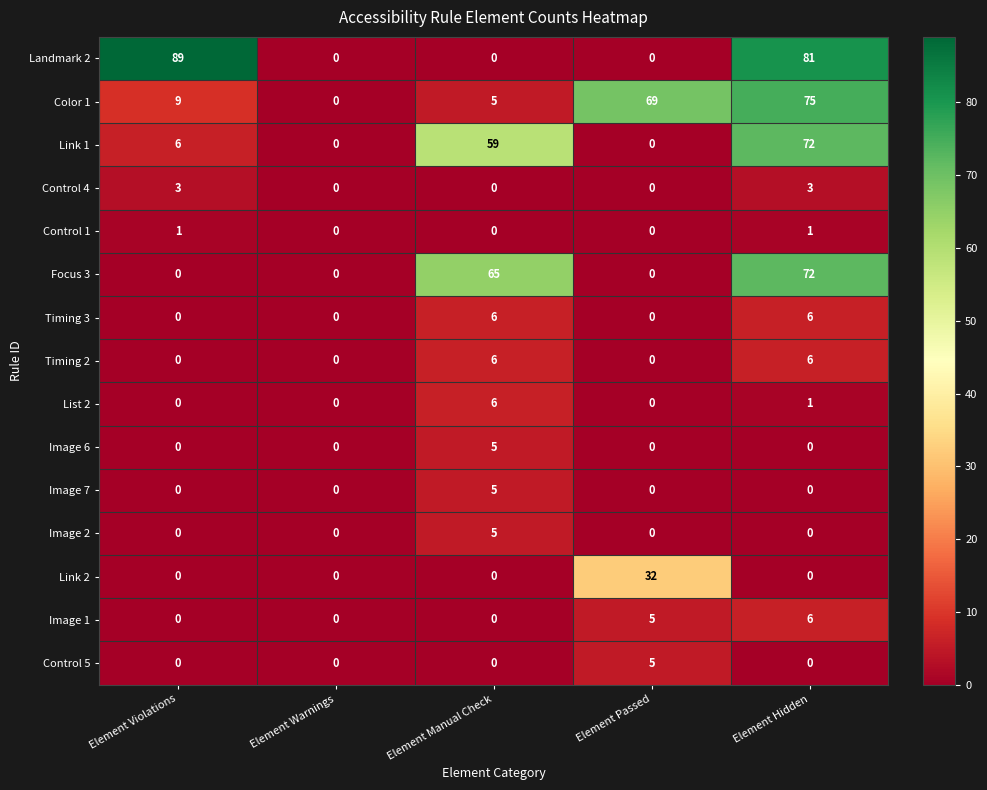

What is the spread (max minus min) of values at Element Manual Check?

65